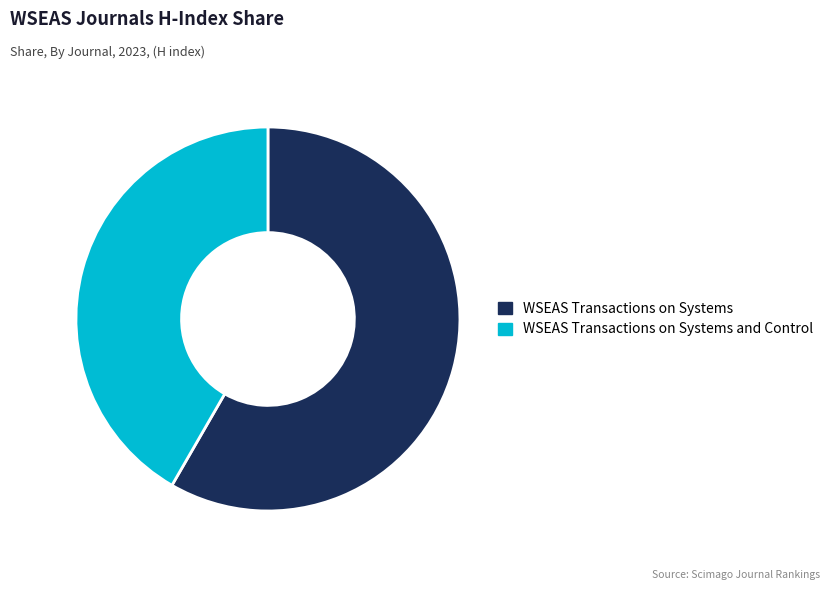

Between WSEAS Transactions on Systems and Control and WSEAS Transactions on Systems, which is larger?

WSEAS Transactions on Systems